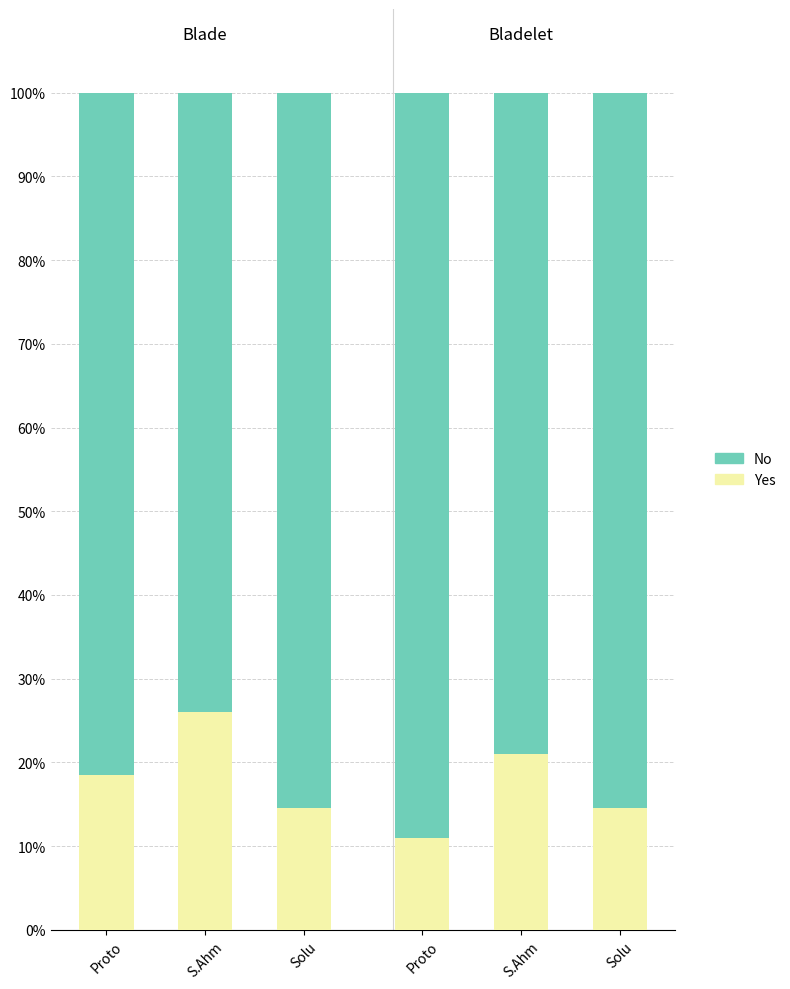

Rank the series by their average value, from highest to lowest.

No, Yes